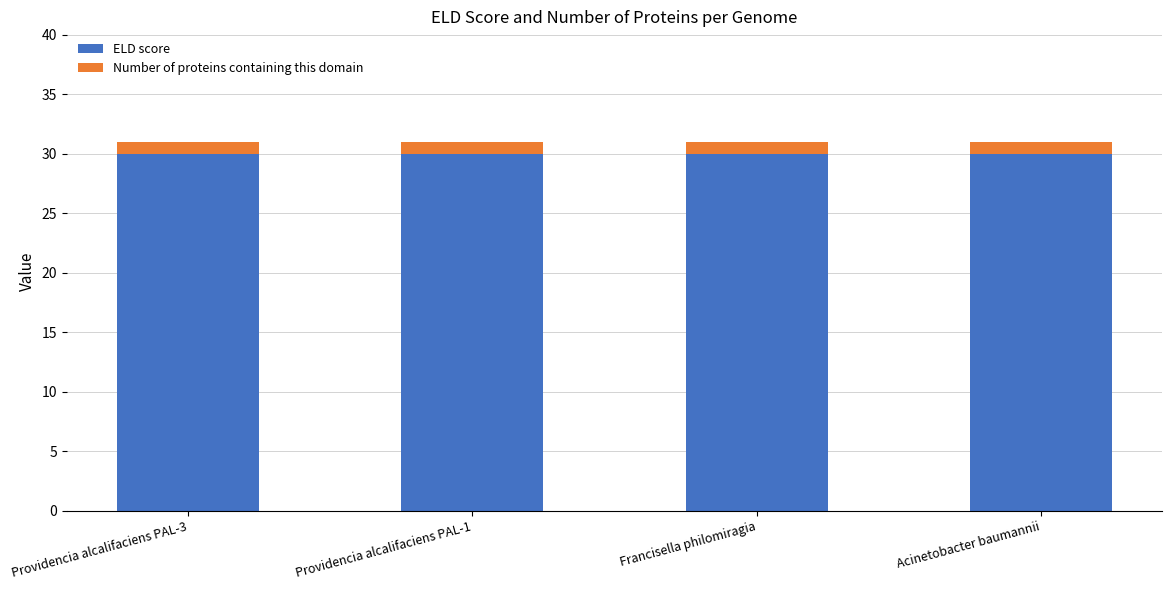

True or false: ELD score has a value of 30 at Providencia alcalifaciens PAL-3.

True